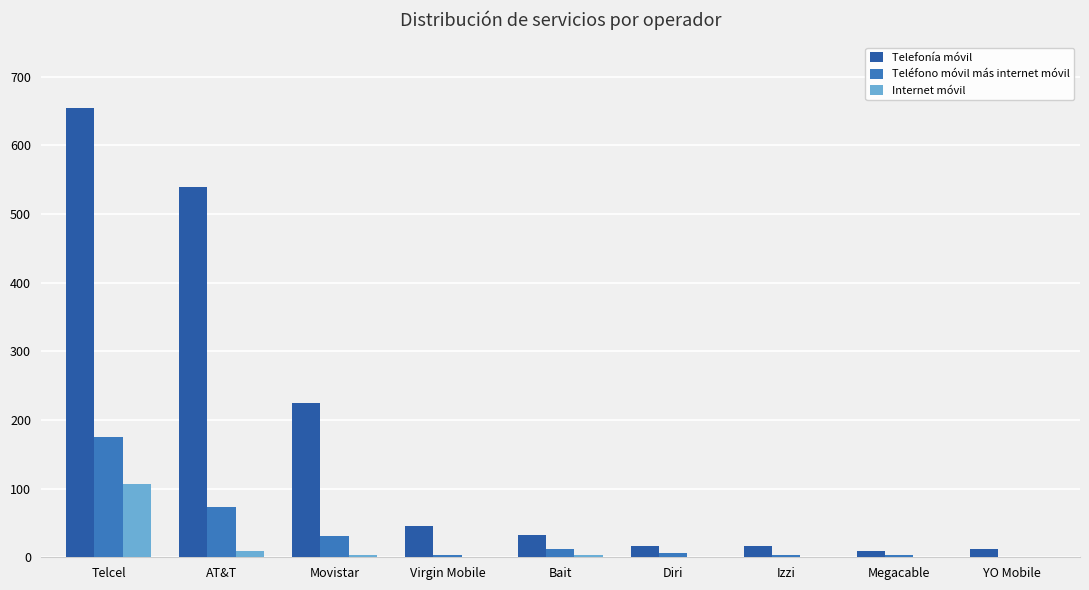

Which series changed the most between Telcel and YO Mobile?

Telefonía móvil